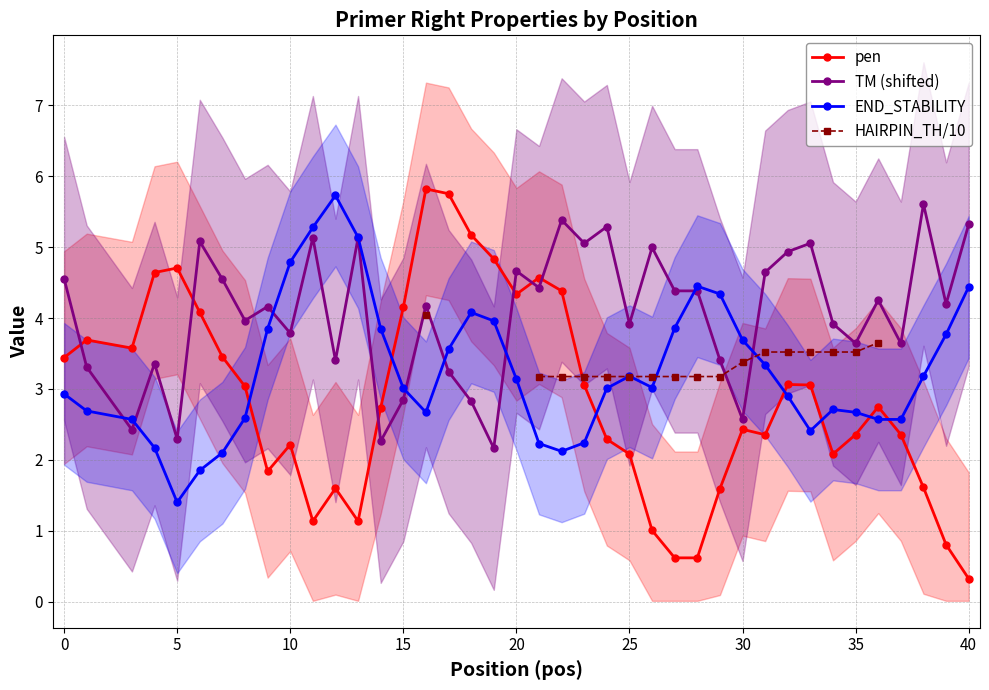

At which label does pen first exceed 2?

0